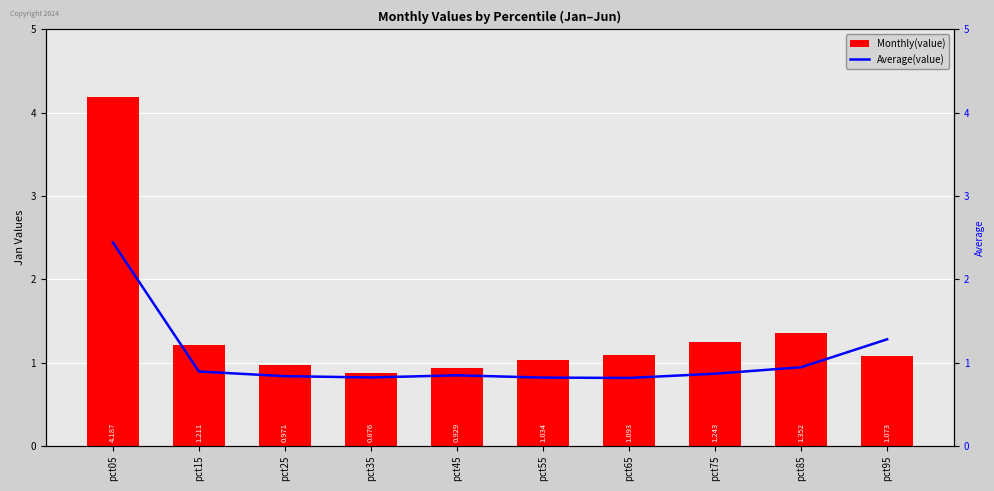

What is the maximum value shown in the chart?

4.2